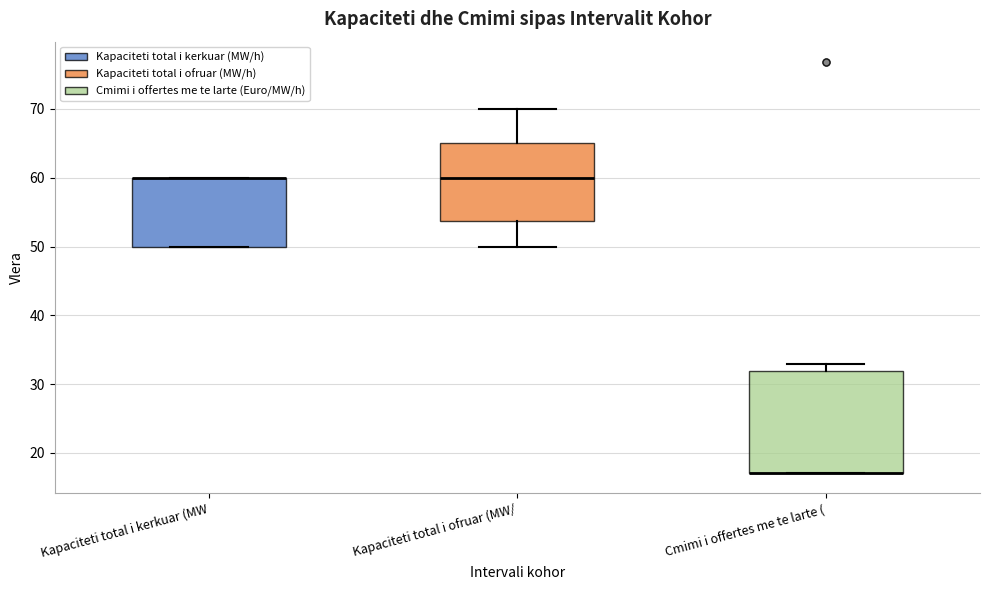

Reading left to right, transcribe this box plot: for each box, give where its median line is, the range the box spans, and where its two whiskers end, as read against the y-axis. The values are not printed on the chart, so give them approximately, as read against the axis.

Kapaciteti total i kerkuar (MW: median 60 (drawn on the box's upper edge), box 50 to 60, whiskers 50 to 60
Kapaciteti total i ofruar (MW/: median 60, box 54 to 65, whiskers 50 to 70
Cmimi i offertes me te larte (: median 17 (drawn on the box's lower edge), box 17 to 32, whiskers 17 to 33